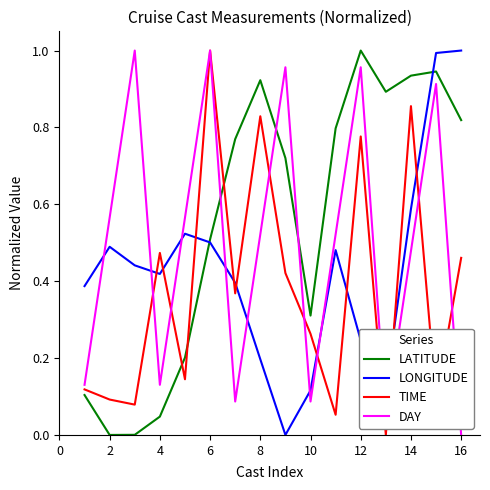

After their last crossing, which series has the higher values: DAY or LONGITUDE?

LONGITUDE